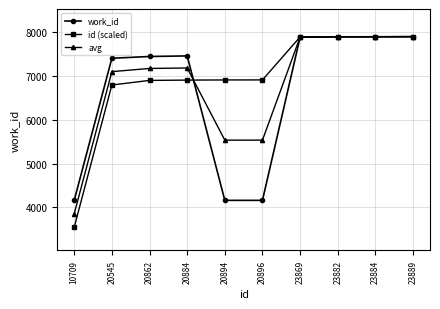

At which category does the chart reach its minimum across all series?

10709